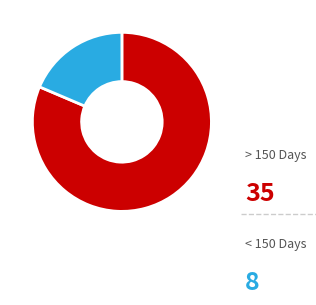

Is there any slice that represents more than half of the pie?

Yes